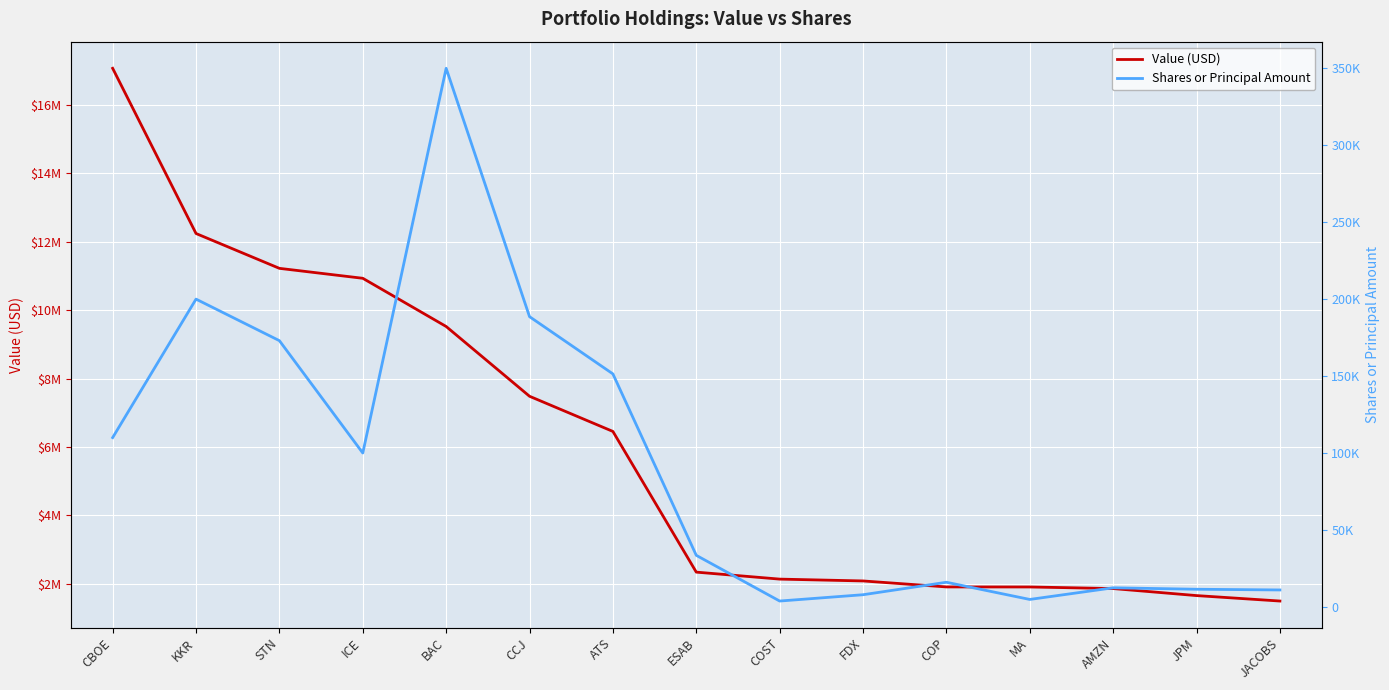

Rank the series at COP from highest to lowest value.

Value (USD), Shares or Principal Amount